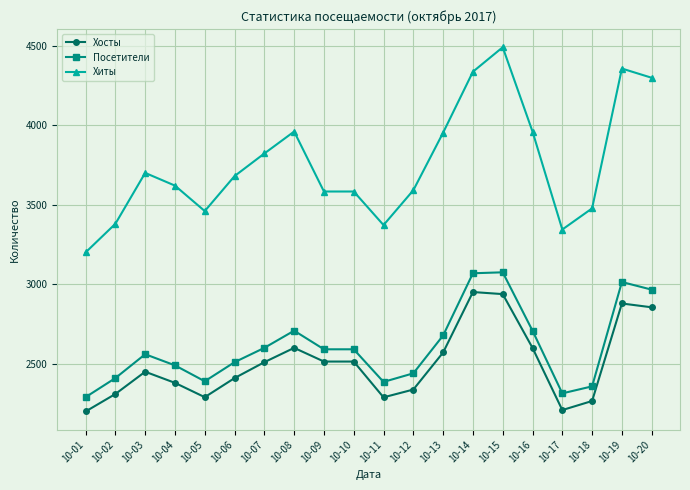

Which series changed the most between 10-06 and 10-12?

Хиты